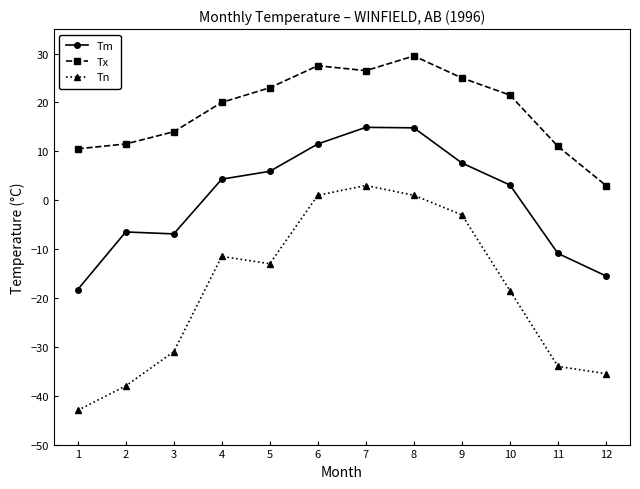

Which series changed the most between 9 and 11?

Tn